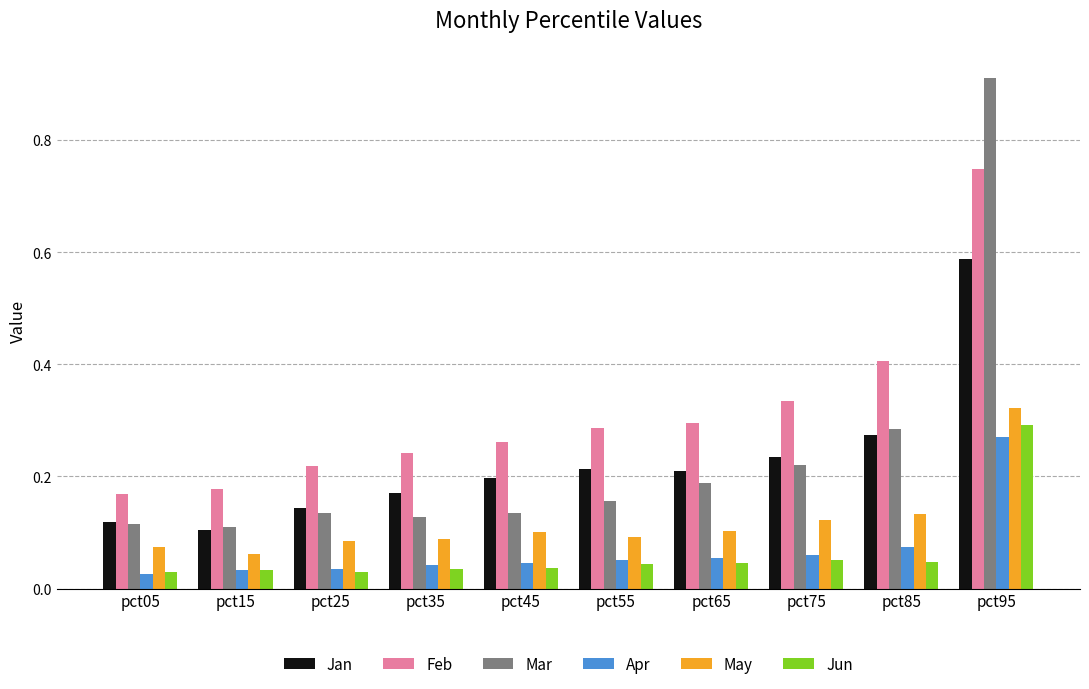

How many data points does each series have?

10